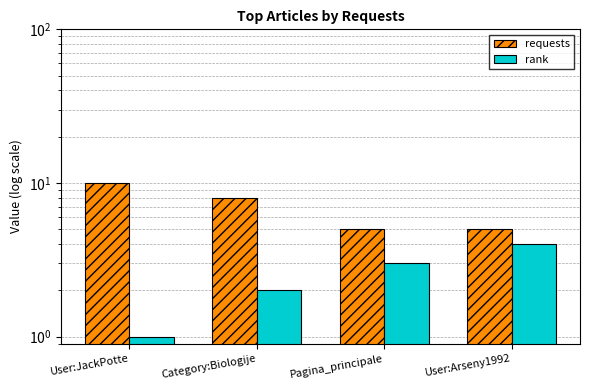

What is the label of the 4th bar from the right?

User:JackPotte